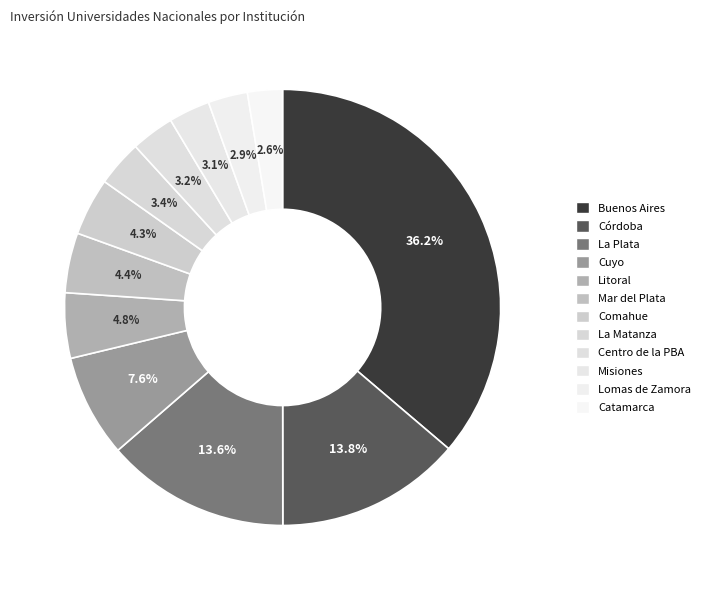

To the nearest percent, what portion does Córdoba represent?

14%